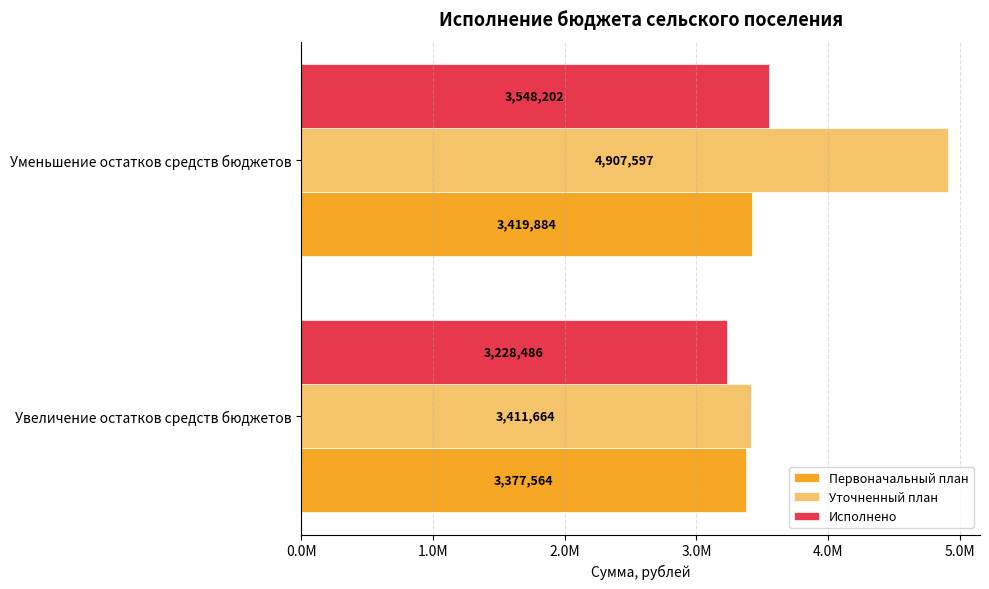

At which label does Уточненный план reach its peak?

Уменьшение остатков средств бюджетов